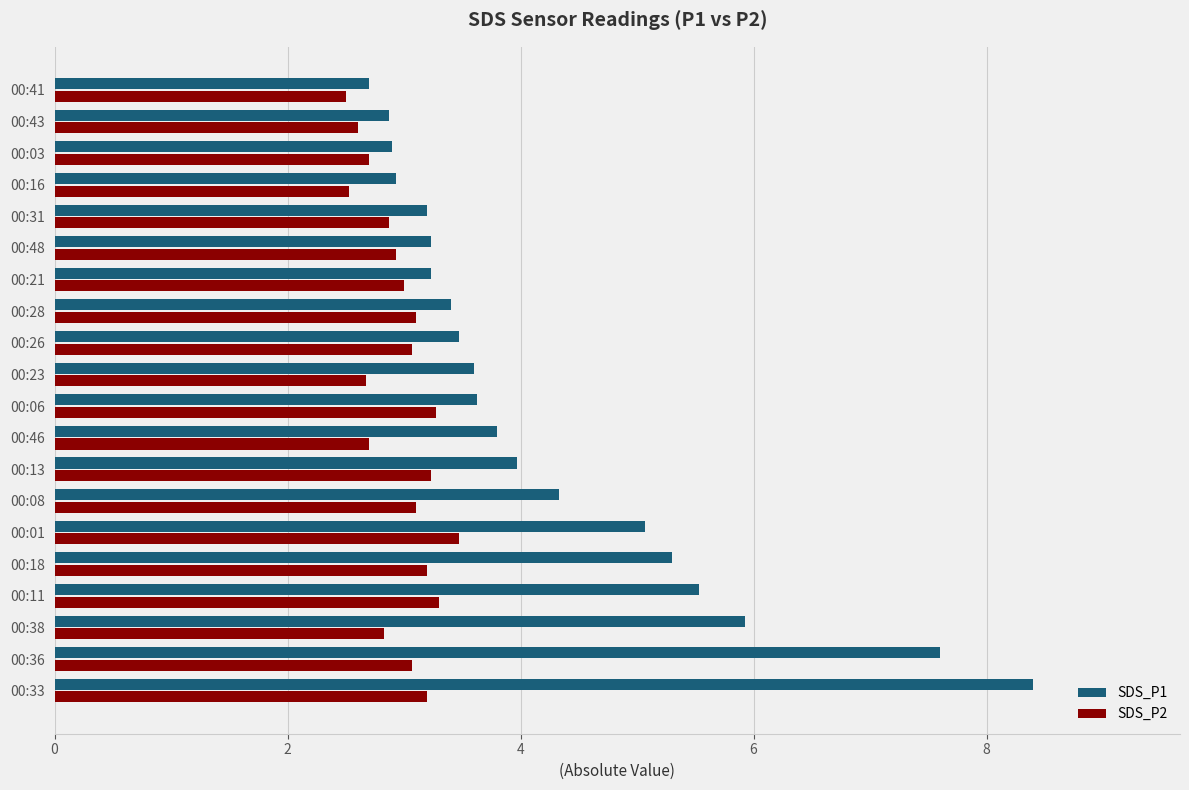

The SDS_P2 series shows 2.8 at 00:38. True or false?

True